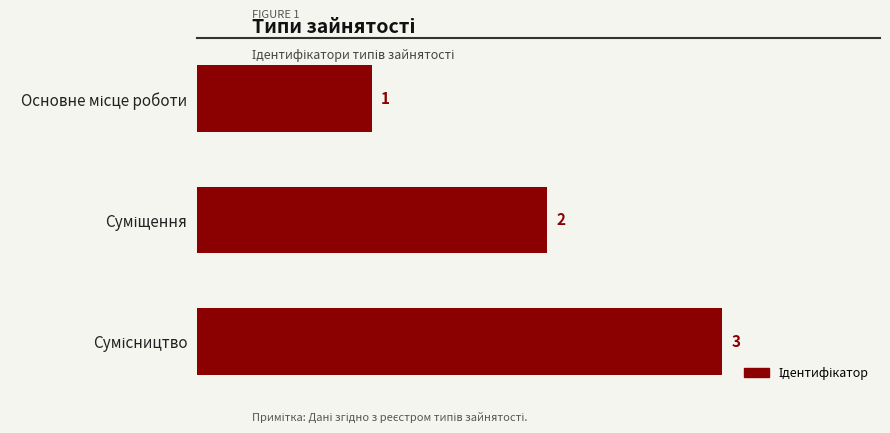

What is the smallest value displayed?

1